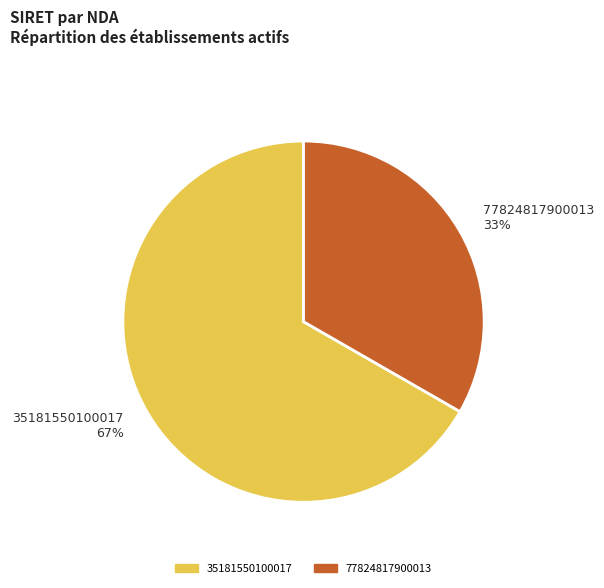

How many segments does this pie chart have?

2